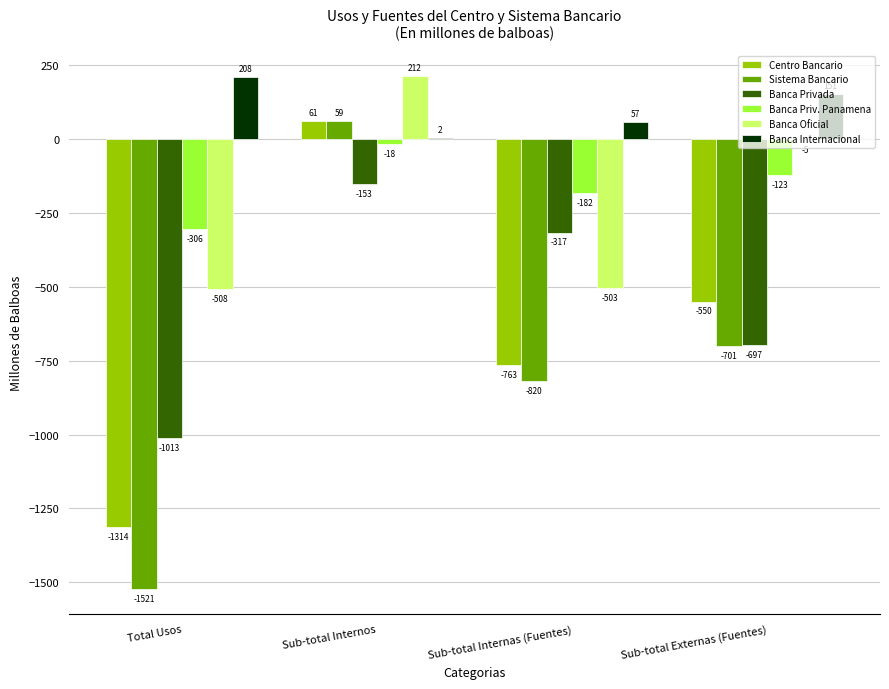

What is the sum of the Banca Priv. Panamena values at Sub-total Externas (Fuentes) and Total Usos?

-429.0